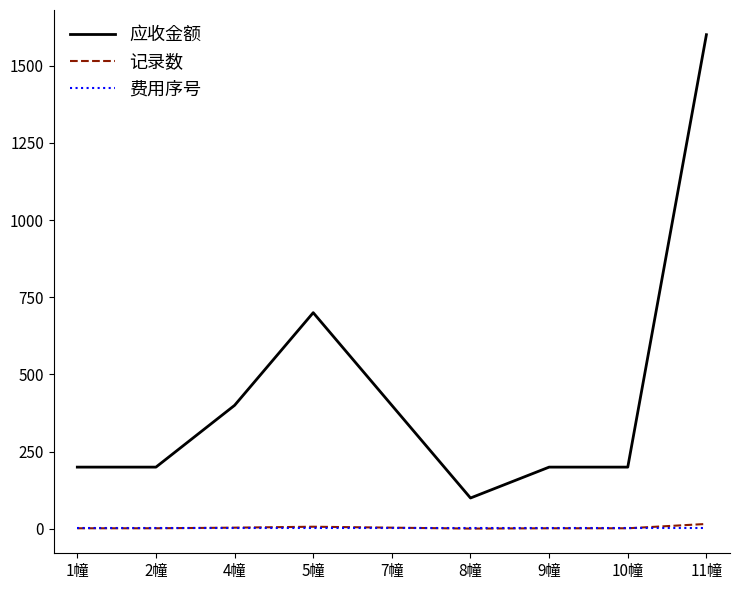

Which series has the largest total across all categories?

应收金额